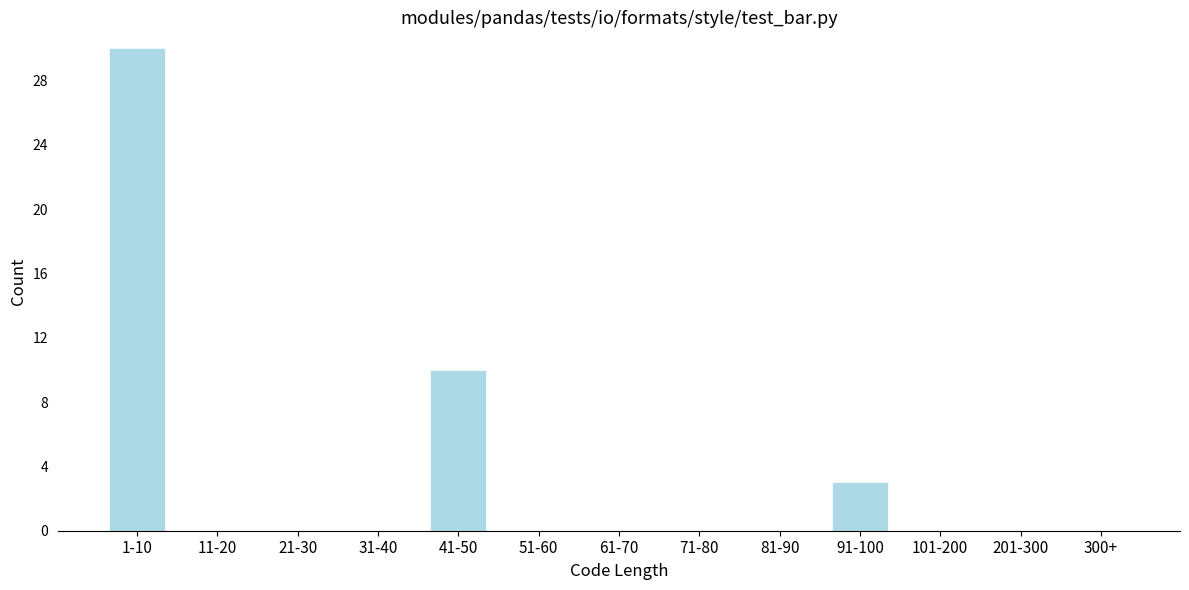

Reading left to right, extract all data points from this chart.

1-10=30	11-20=0	21-30=0	31-40=0	41-50=10	51-60=0	61-70=0	71-80=0	81-90=0	91-100=3	101-200=0	201-300=0	300+=0